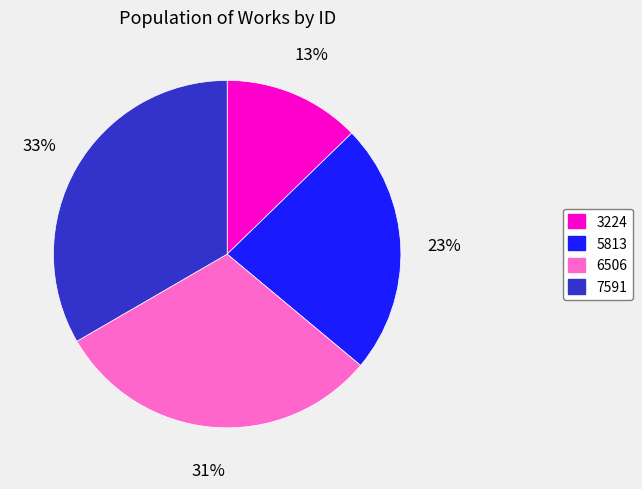

What percentage is the 6506 slice, to the nearest percent?

31%